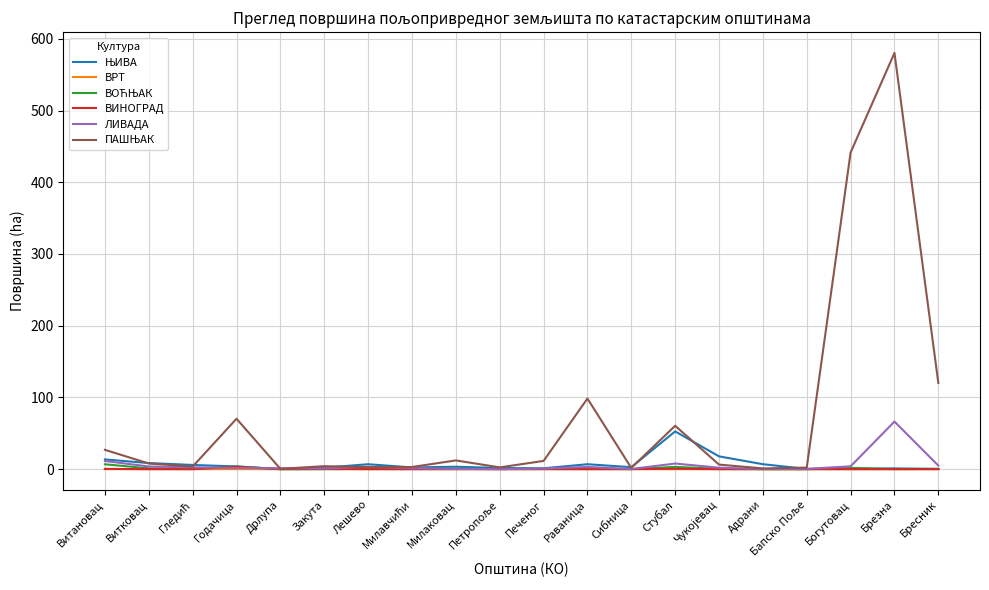

At which category does the chart reach its peak across all series?

Брезна